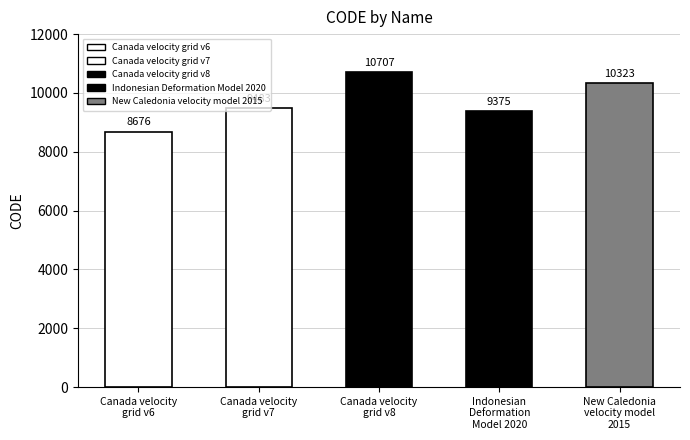

What is the change in value from Canada velocity
grid v6 to Canada velocity
grid v7?

+807